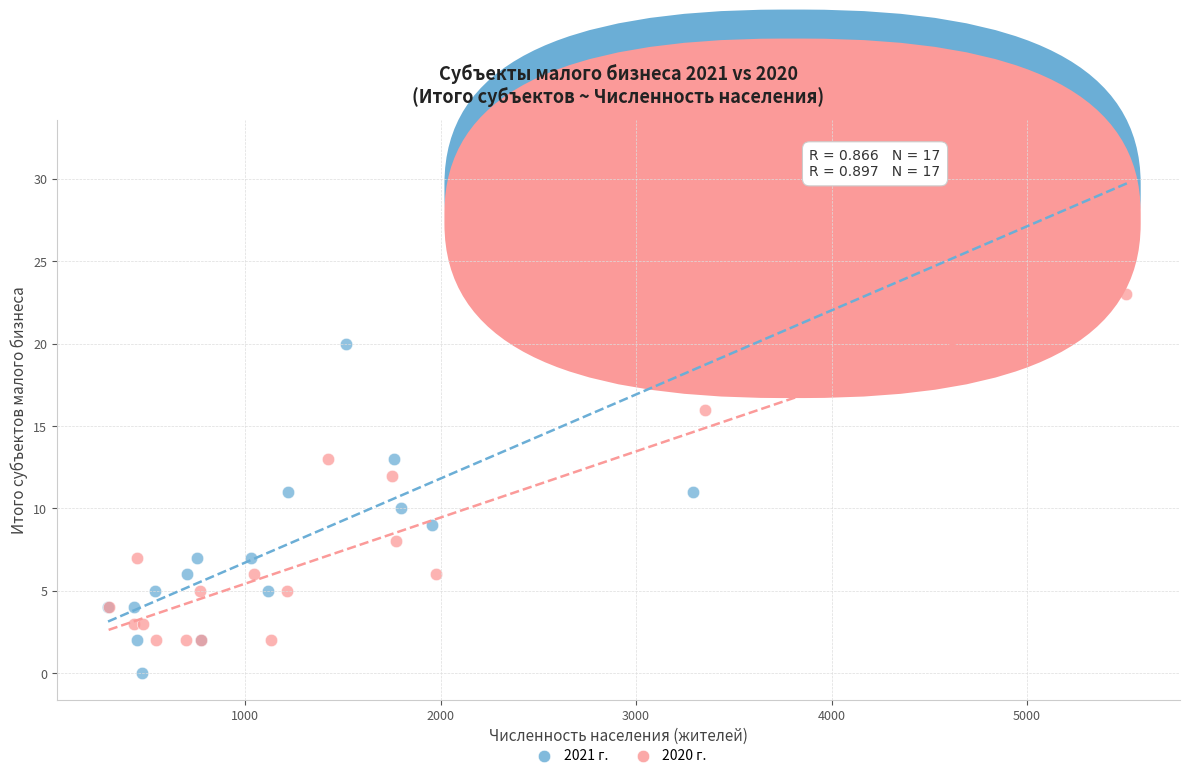

Which series reaches the maximum Y coordinate?

2021 г.